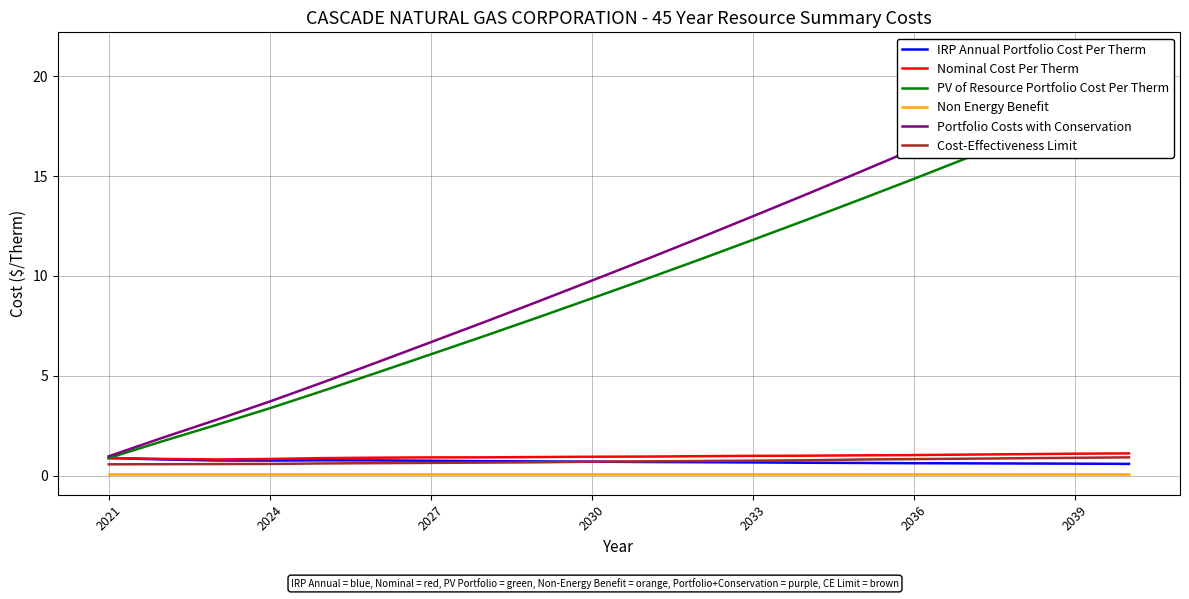

How many lines are shown in the chart?

6